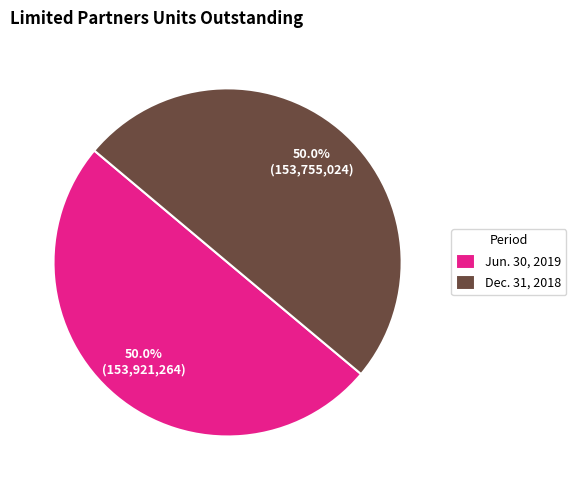

To the nearest percent, what is the average slice percentage?

50%